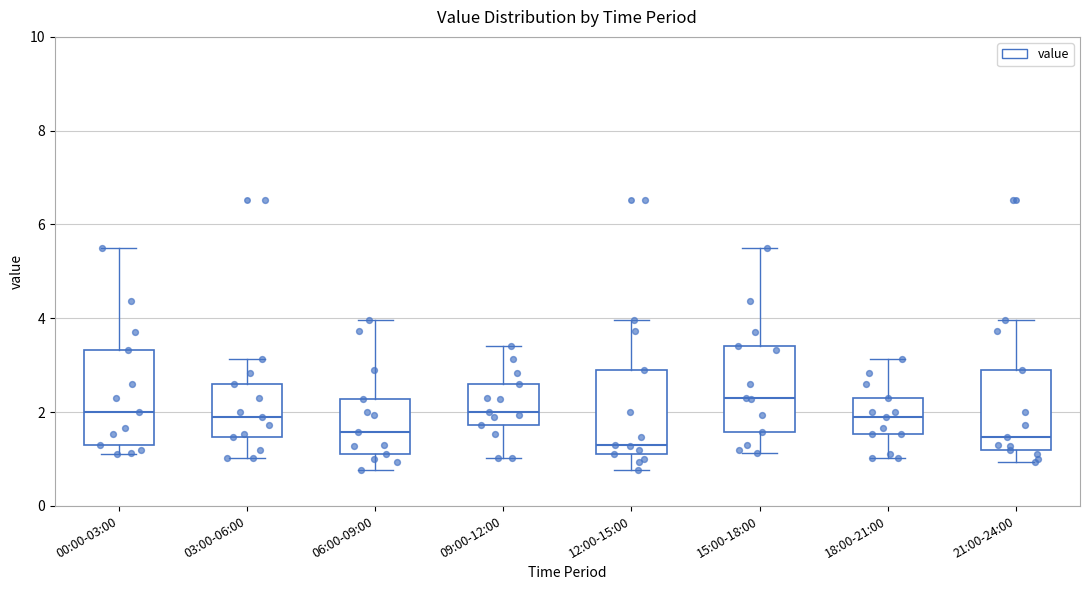

Reading left to right, read every box against the y-axis: the position of its median line, the range the box covers, and the ends of its whiskers. The values are not printed on the chart, so give them approximately, as read against the axis.

00:00-03:00: median 2.0, box 1.4 to 3.4, whiskers 1.2 to 5.6
03:00-06:00: median 2.0, box 1.4 to 2.6, whiskers 1.0 to 3.2
06:00-09:00: median 1.6, box 1.2 to 2.2, whiskers 0.8 to 4.0
09:00-12:00: median 2.0, box 1.8 to 2.6, whiskers 1.0 to 3.4
12:00-15:00: median 1.4, box 1.2 to 3.0, whiskers 0.8 to 4.0
15:00-18:00: median 2.4, box 1.6 to 3.4, whiskers 1.2 to 5.6
18:00-21:00: median 2.0, box 1.6 to 2.4, whiskers 1.0 to 3.2
21:00-24:00: median 1.4, box 1.2 to 3.0, whiskers 1.0 to 4.0